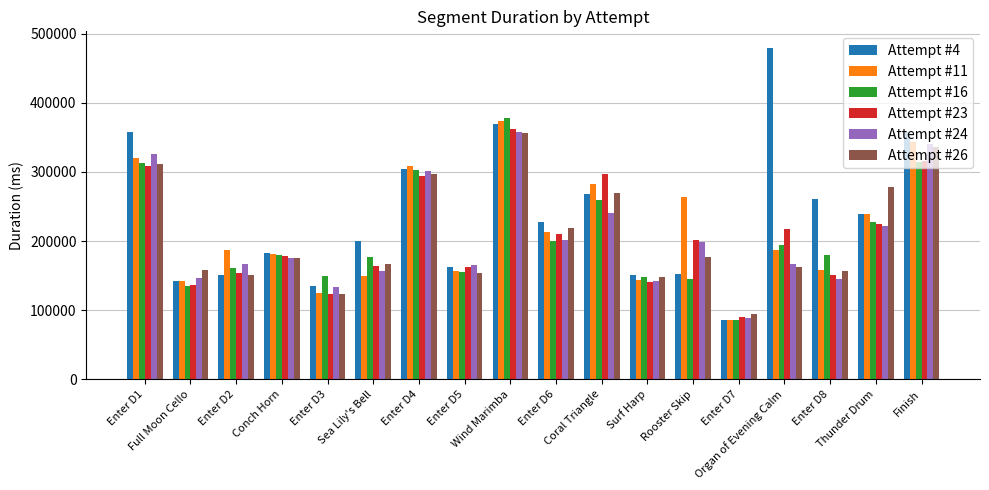

Is the value of Attempt #4 at Sea Lily's Bell greater than the value of Attempt #26 at Rooster Skip?

Yes